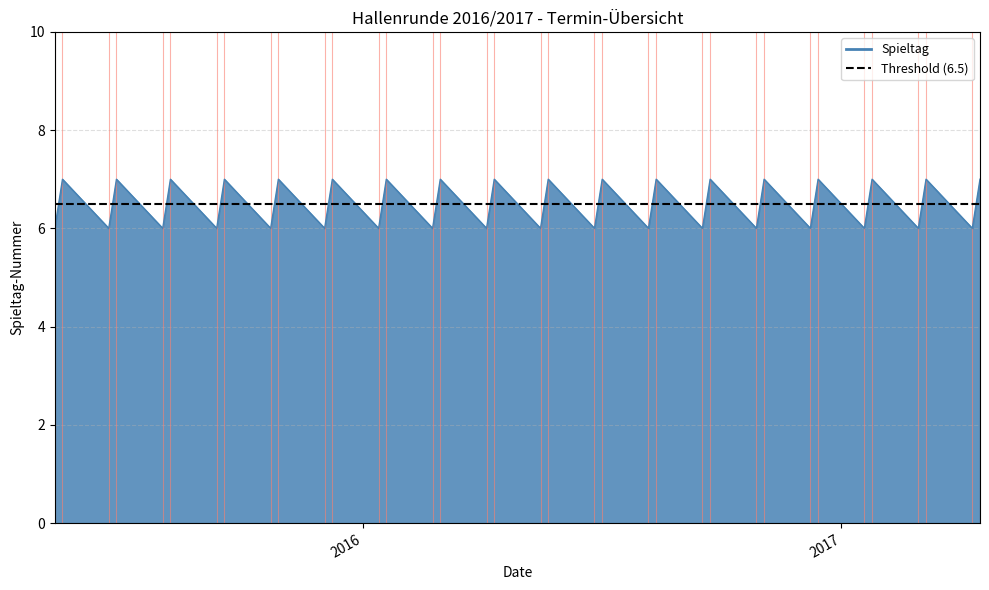

How many lines are shown in the chart?

1